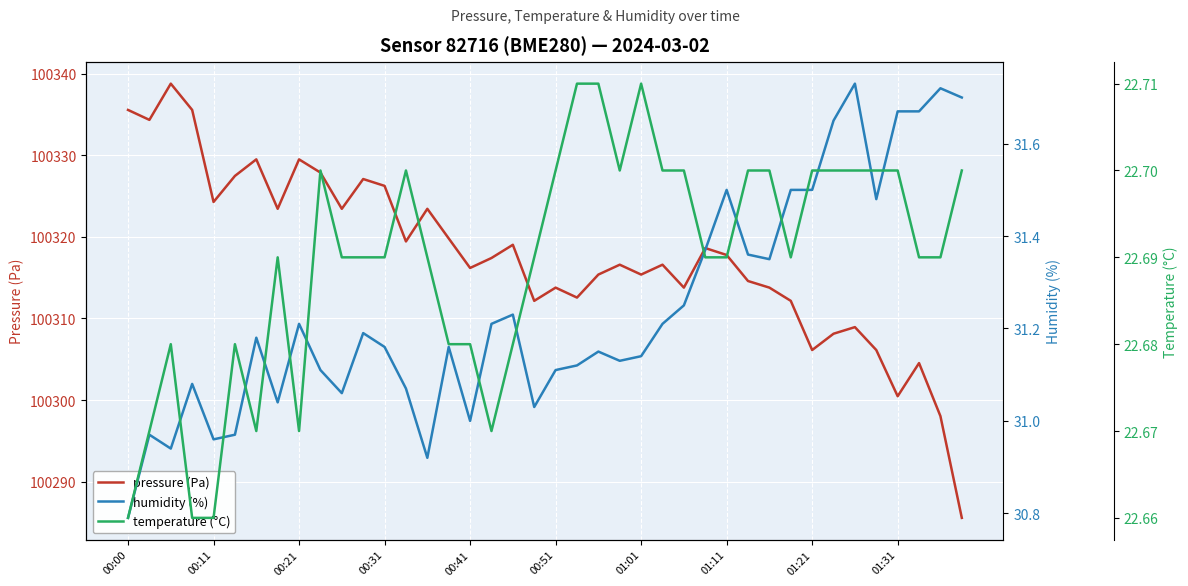

The pressure (Pa) series shows 100313.8 at 00:51. True or false?

True